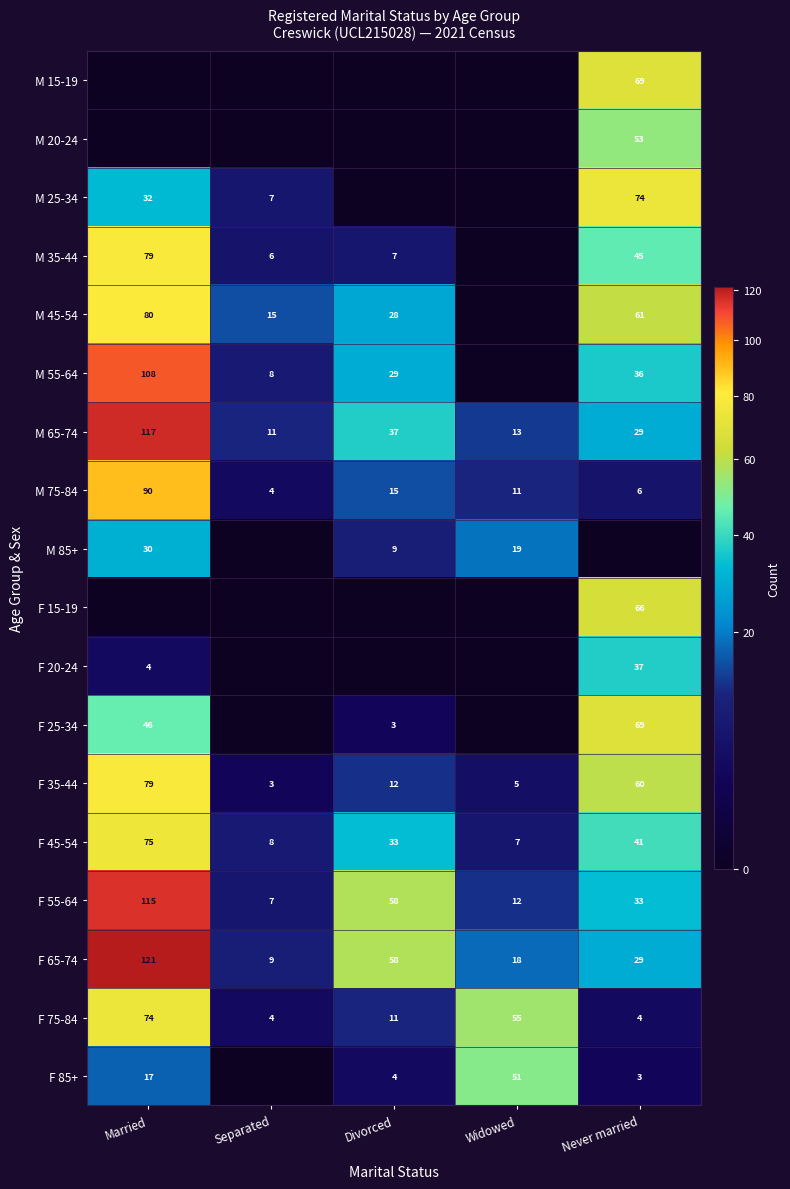

Is it true that M 65-74 equals 20 at Separated?

False